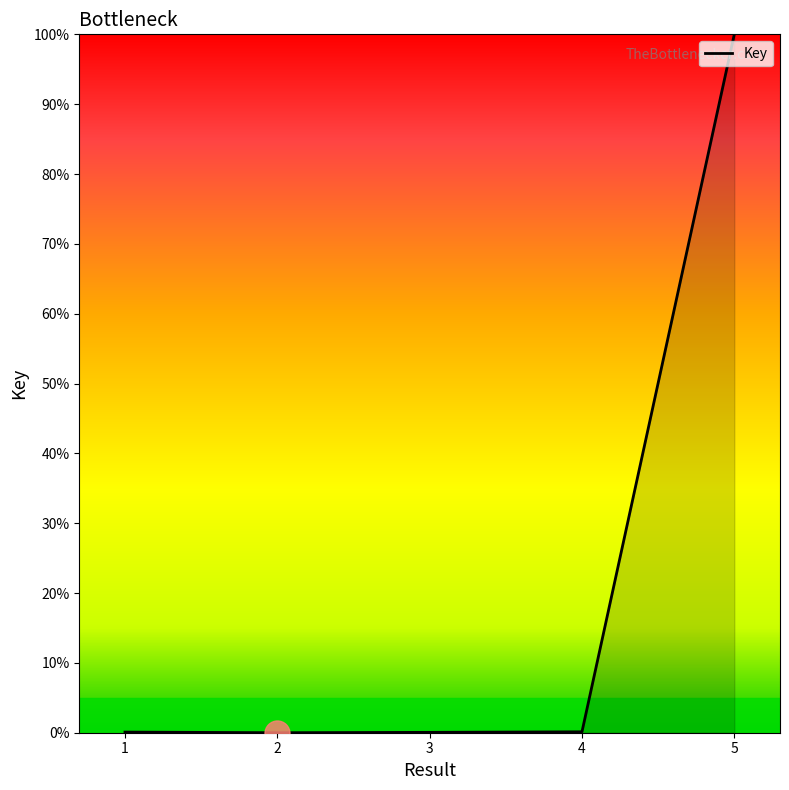

True or false: there are more than 1 points higher than both neighbors.

False